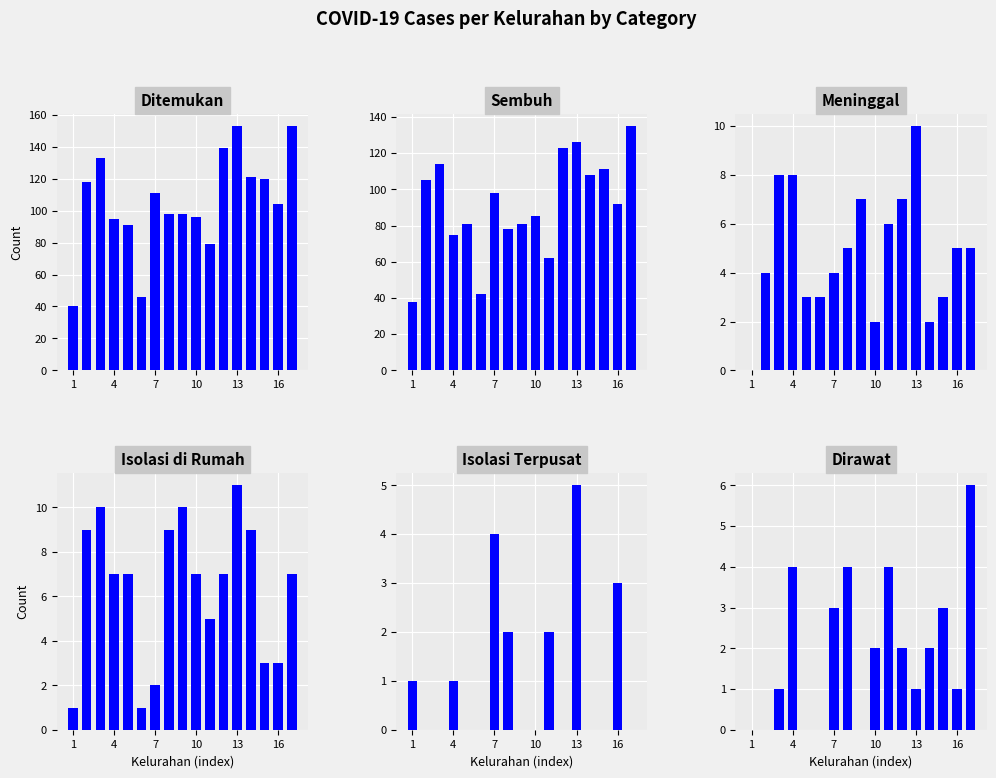

Reading left to right, list all the values displayed in this chart.

Ditemukan: 40	118	133	95	91	46	111	98	98	96	79	139	153	121	120	104	153
Sembuh: 38	105	114	75	81	42	98	78	81	85	62	123	126	108	111	92	135
Meninggal: 0	4	8	8	3	3	4	5	7	2	6	7	10	2	3	5	5
Isolasi di Rumah: 1	9	10	7	7	1	2	9	10	7	5	7	11	9	3	3	7
Isolasi Terpusat: 1	0	0	1	0	0	4	2	0	0	2	0	5	0	0	3	0
Dirawat: 0	0	1	4	0	0	3	4	0	2	4	2	1	2	3	1	6